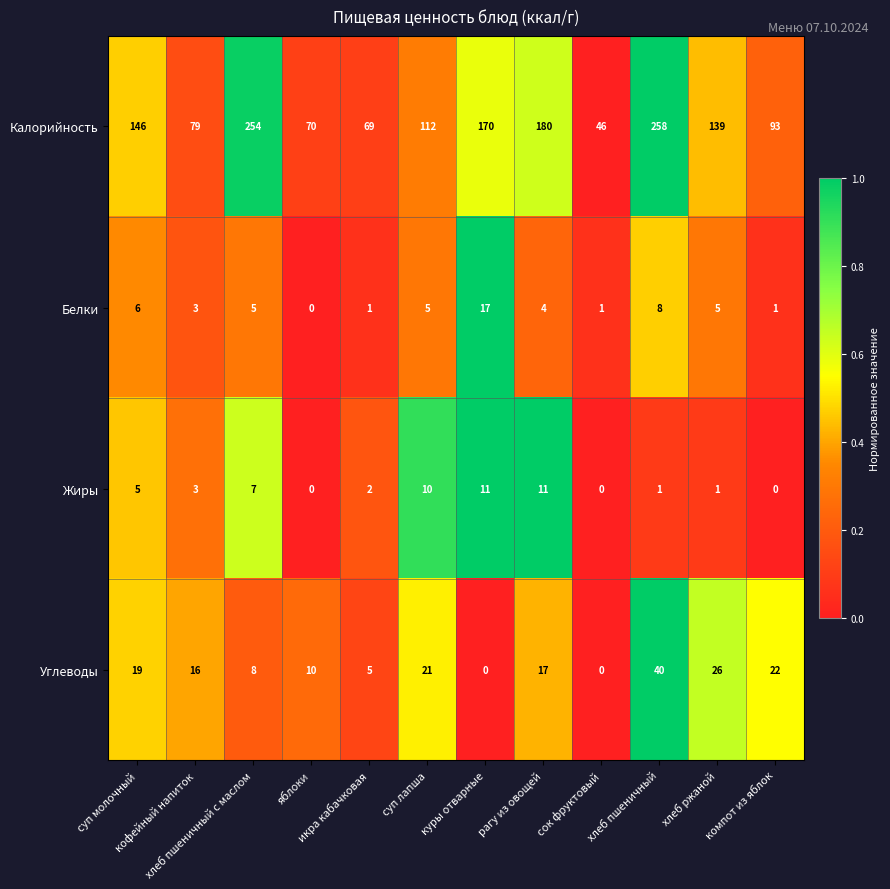

At how many categories does at least one series exceed 10?

12